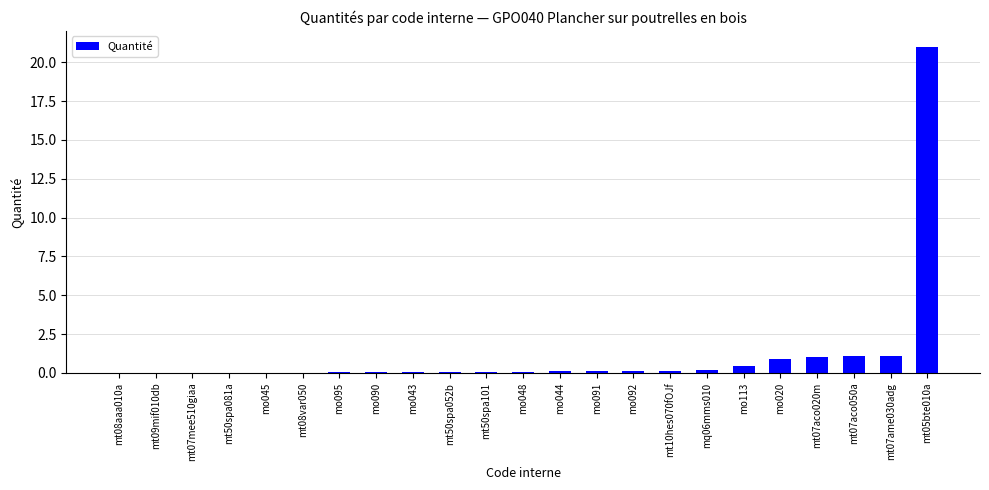

What is the change in value from mo043 to mo091?

+0.1